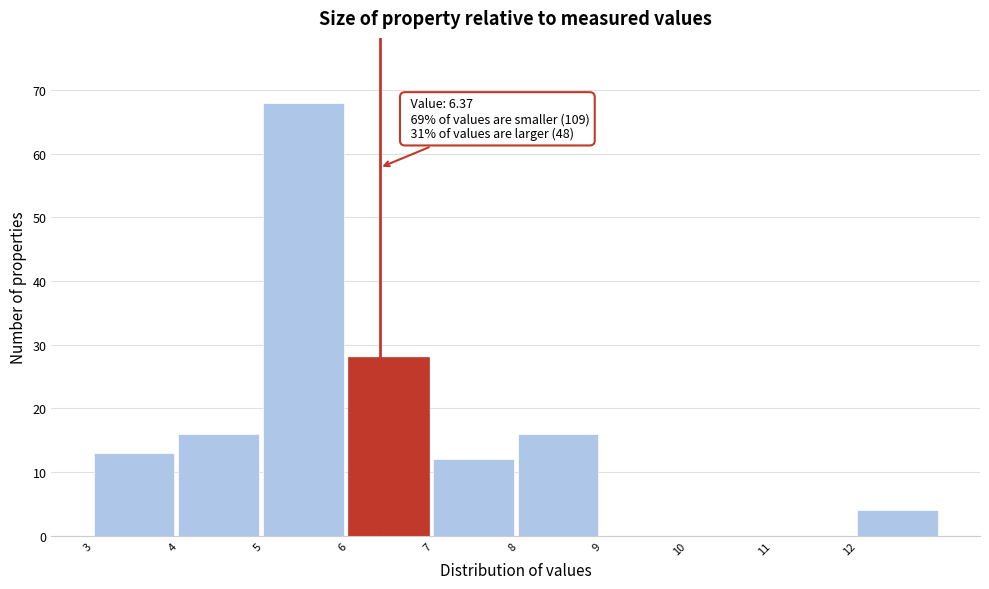

Which range on the x-axis has the tallest bar?

5 to 6